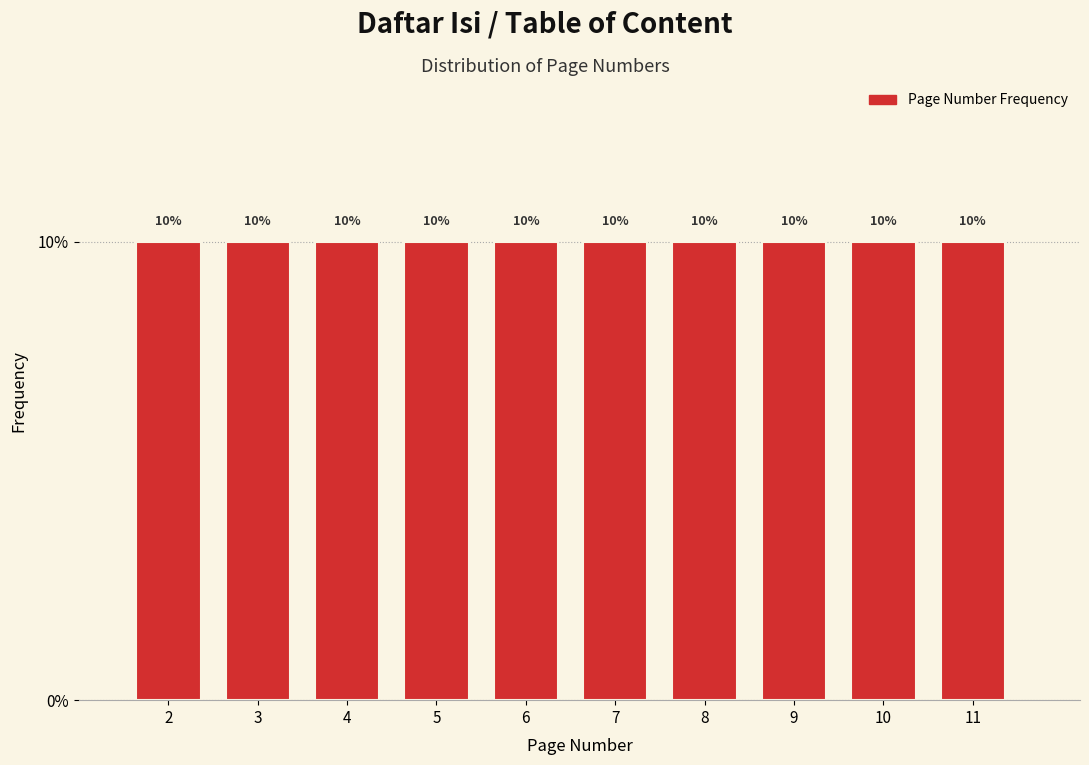

Reading left to right, transcribe this chart: for each bar, give the range it covers on the x-axis and its height.

1.5 to 2.5: 10
2.5 to 3.5: 10
3.5 to 4.5: 10
4.5 to 5.5: 10
5.5 to 6.5: 10
6.5 to 7.5: 10
7.5 to 8.5: 10
8.5 to 9.5: 10
9.5 to 10.5: 10
10.5 to 11.5: 10